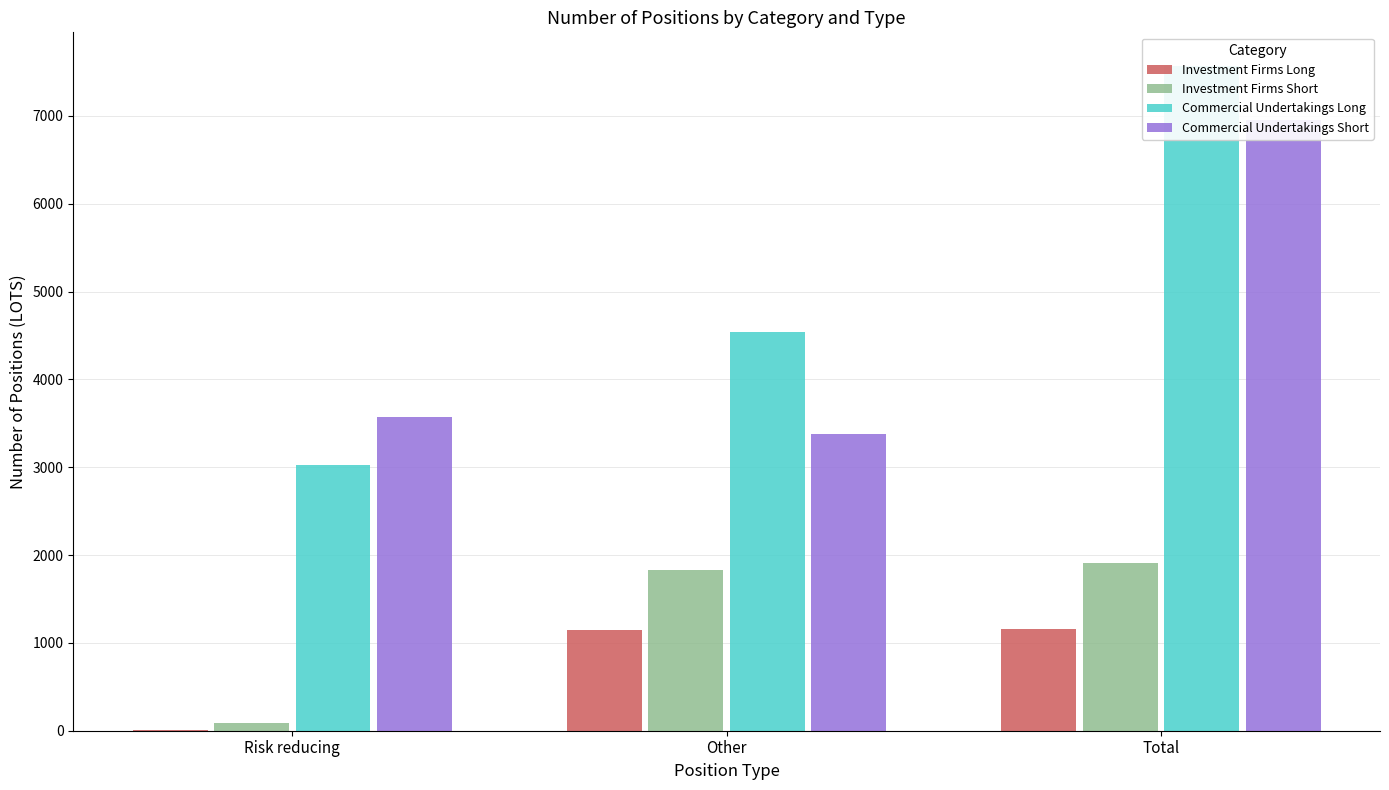

True or false: Commercial Undertakings Short has a value of 3375.8 at Other.

True